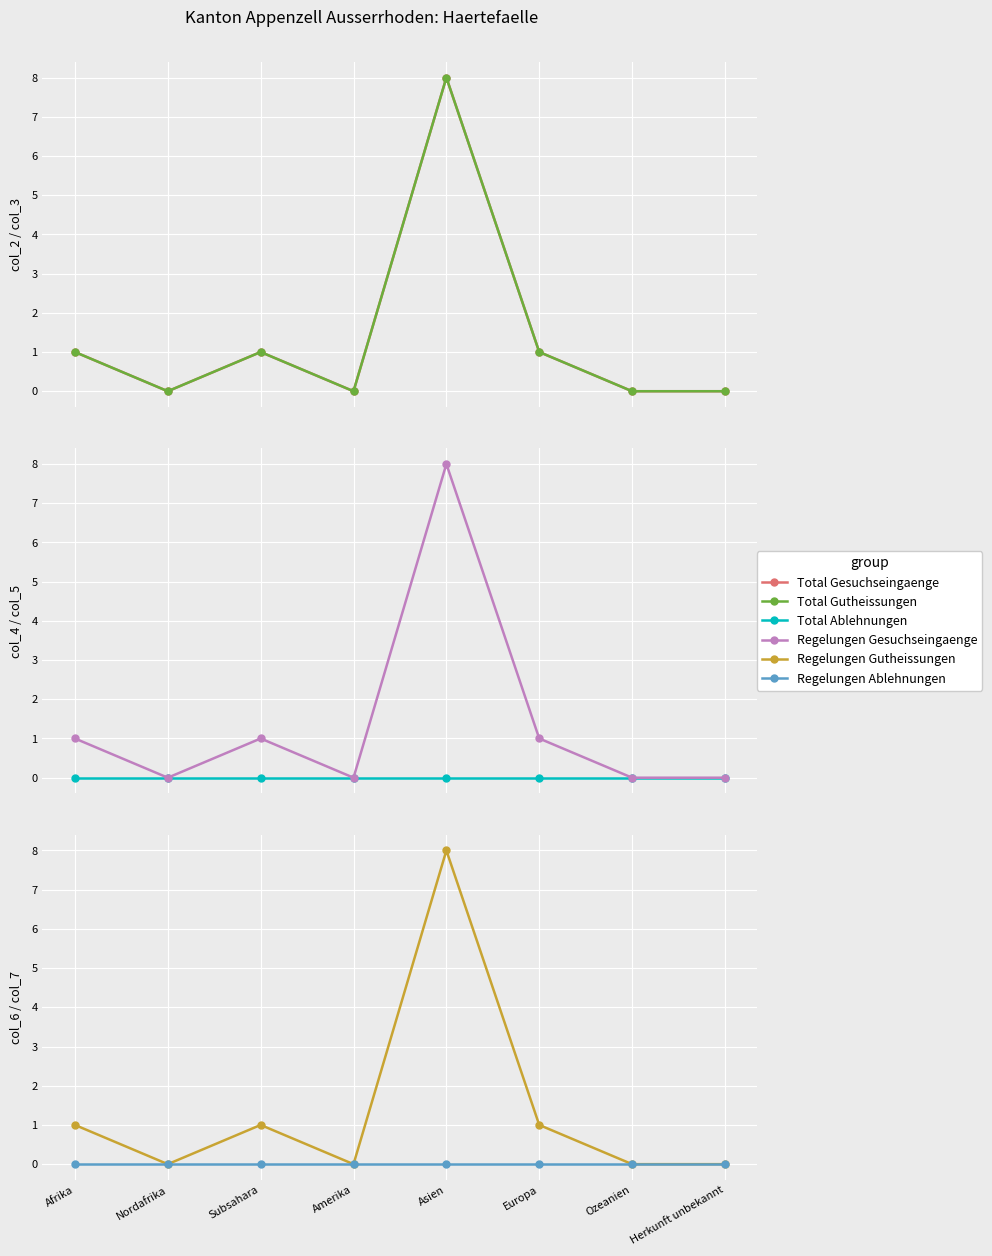

What is the average value of the Regelungen Gutheissungen series?

1